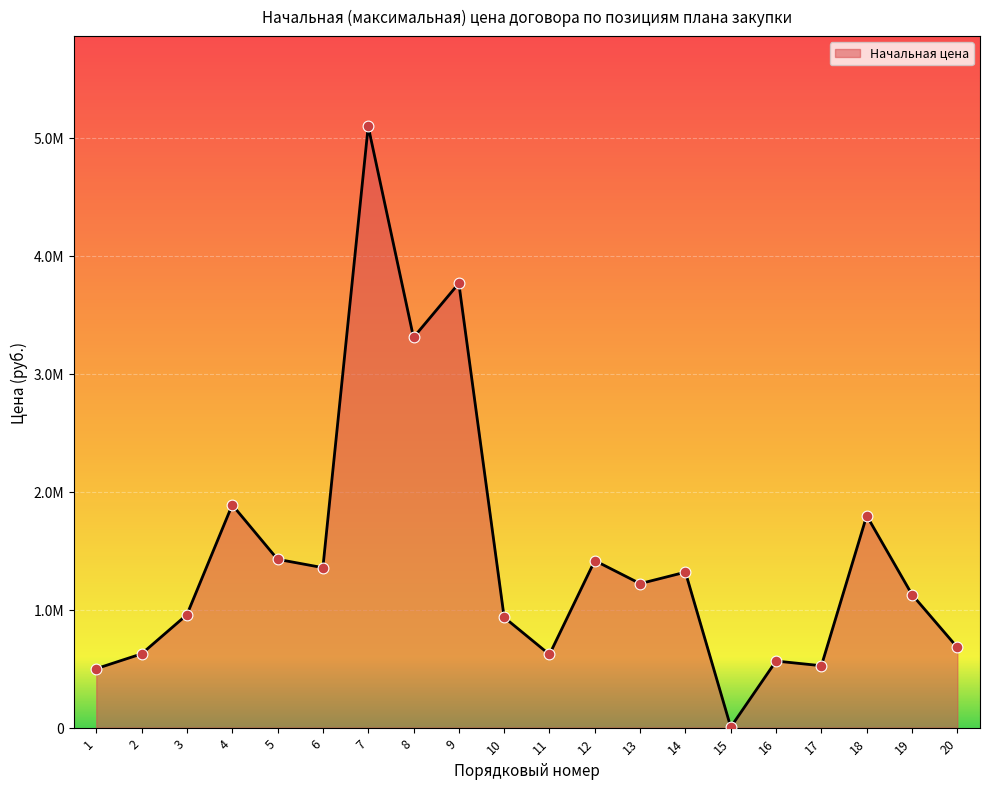

Is this an area chart (filled region under the line)?

Yes